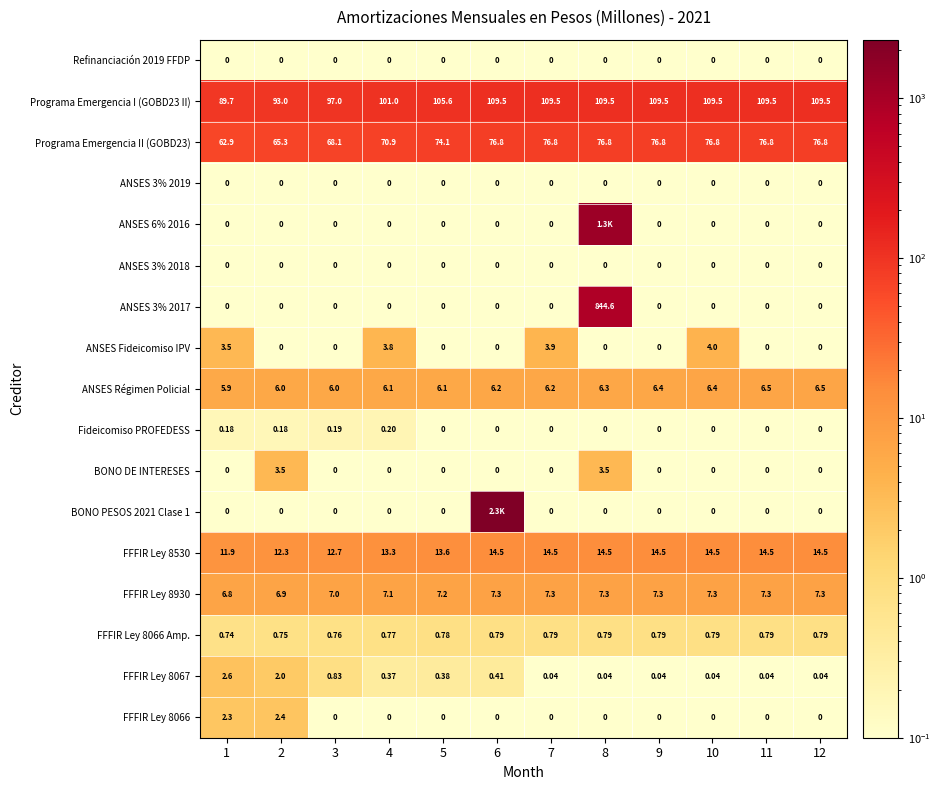

The value of FFFIR Ley 8930 at 1 is 2.9. True or false?

False